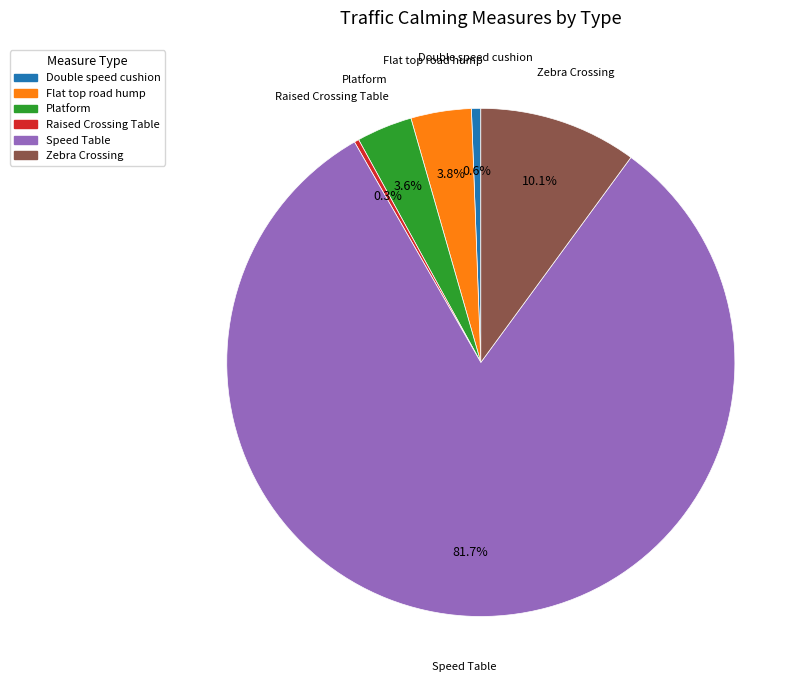

Combined, what portion of the pie is Speed Table and Zebra Crossing?

91.7%